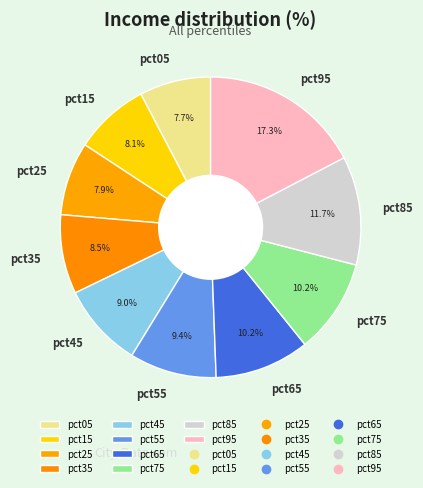

The pct85 slice represents 12% of the pie. True or false?

True